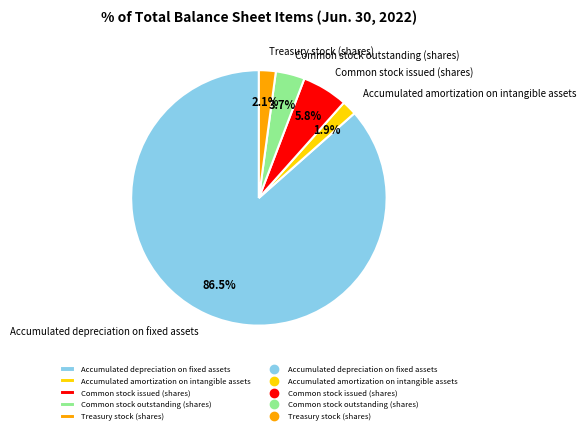

Does Accumulated depreciation on fixed assets represent more than half of the total?

Yes